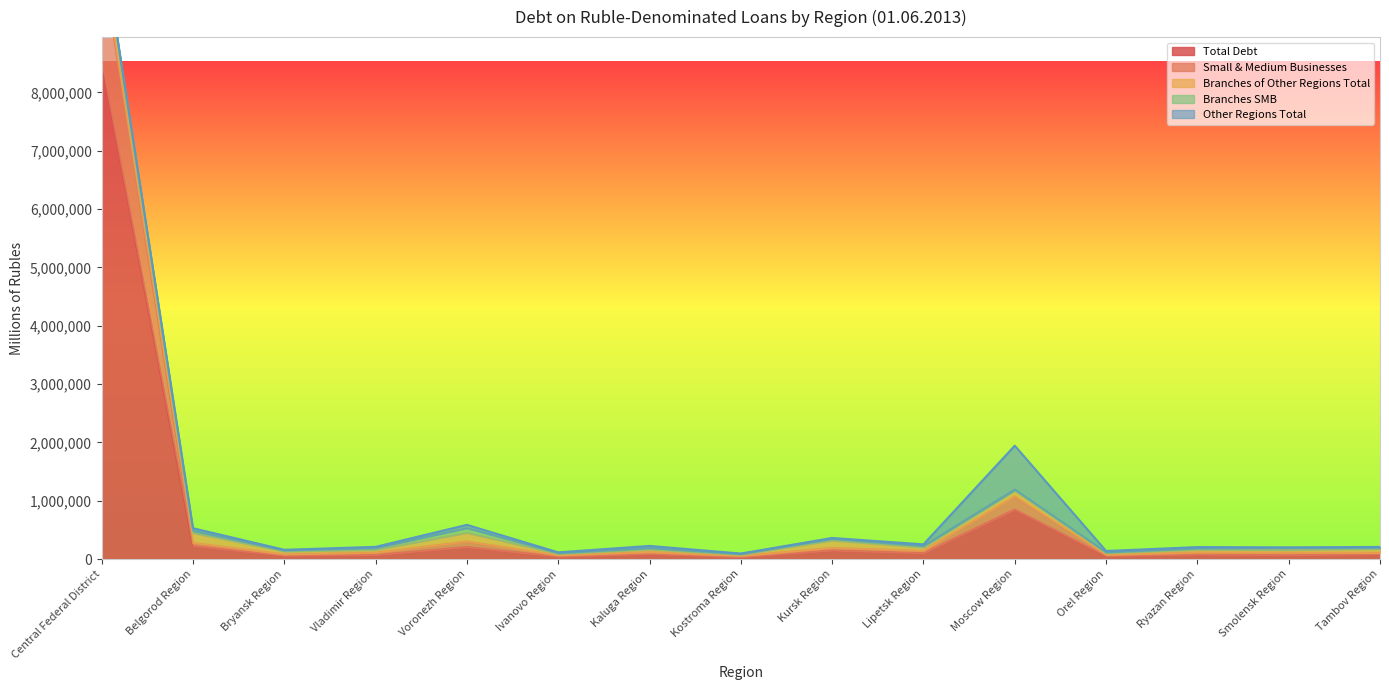

What is the smallest value displayed?

6782